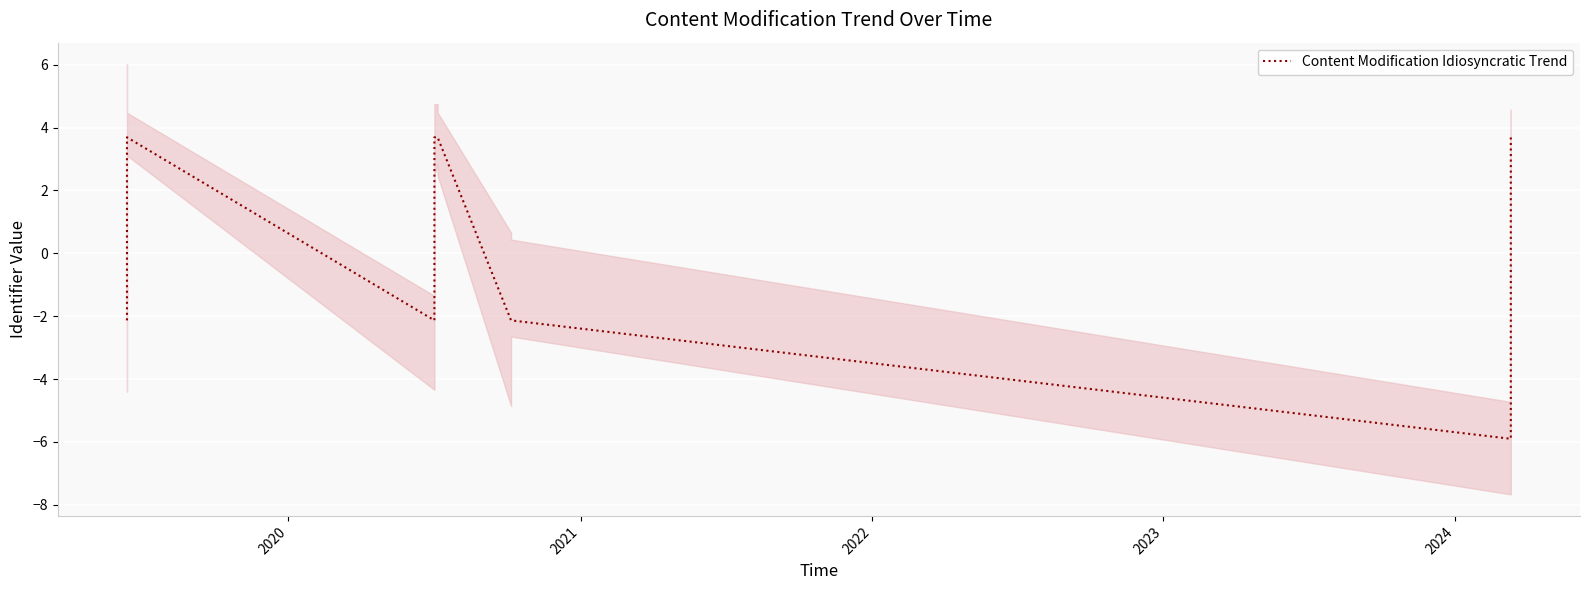

What is the difference between the second highest and minimum values?

9.6